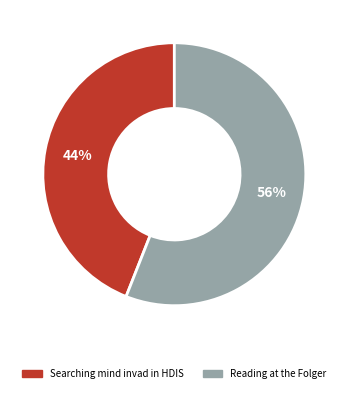

True or false: Reading at the Folger accounts for 50% of the total.

False